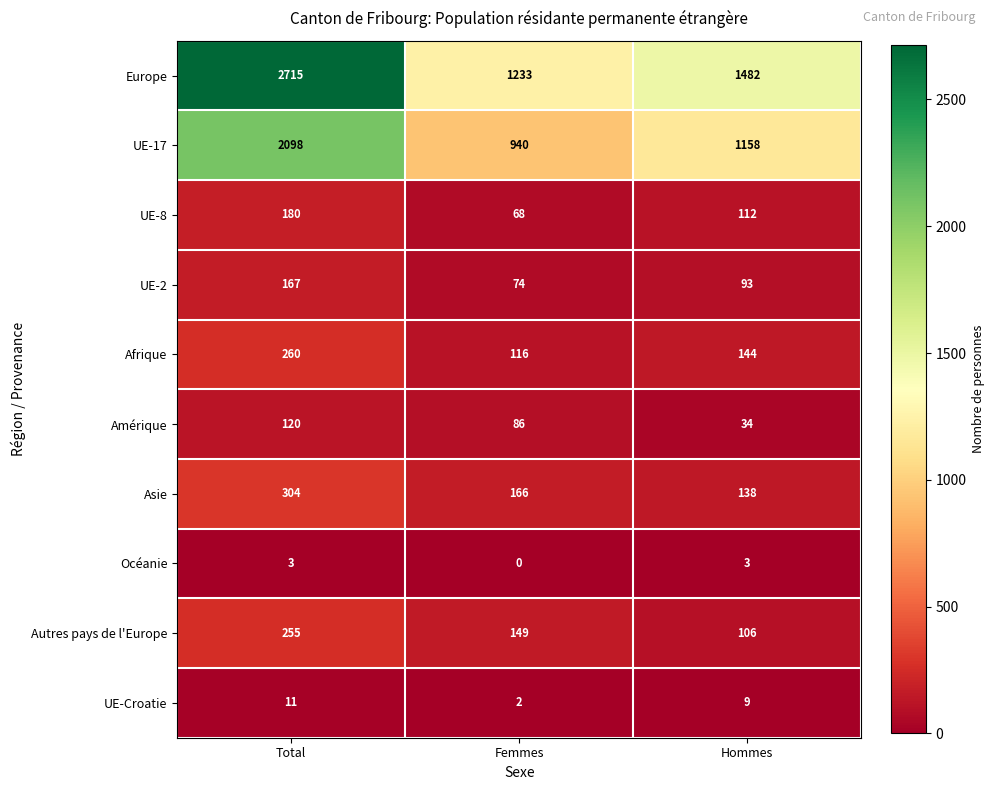

Reading right to left, what are all the values shown in this chart?

Europe: Hommes=1482	Femmes=1233	Total=2715
UE-17: Hommes=1158	Femmes=940	Total=2098
UE-8: Hommes=112	Femmes=68	Total=180
UE-2: Hommes=93	Femmes=74	Total=167
Afrique: Hommes=144	Femmes=116	Total=260
Amérique: Hommes=34	Femmes=86	Total=120
Asie: Hommes=138	Femmes=166	Total=304
Océanie: Hommes=3	Femmes=0	Total=3
Autres pays de l'Europe: Hommes=106	Femmes=149	Total=255
UE-Croatie: Hommes=9	Femmes=2	Total=11